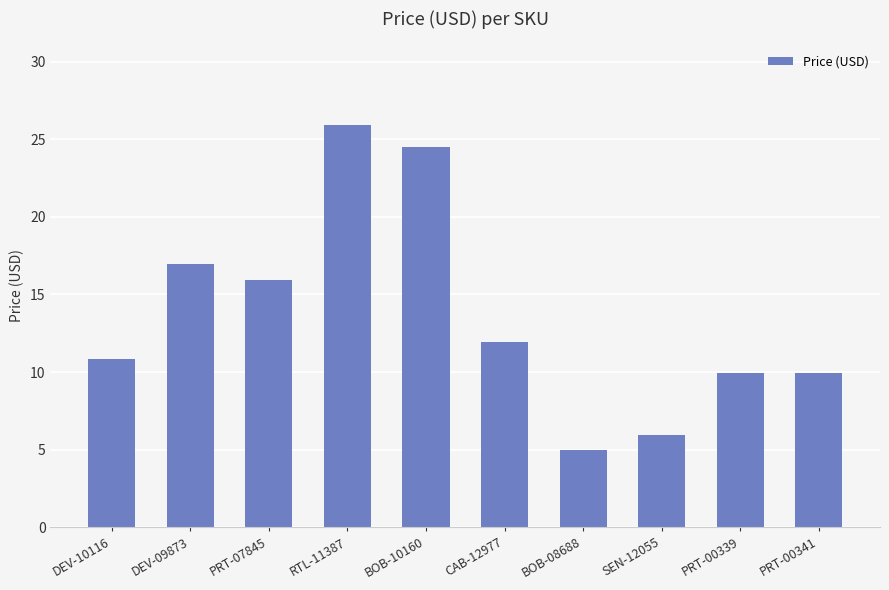

Is it true that the value at SEN-12055 is 8.4?

False